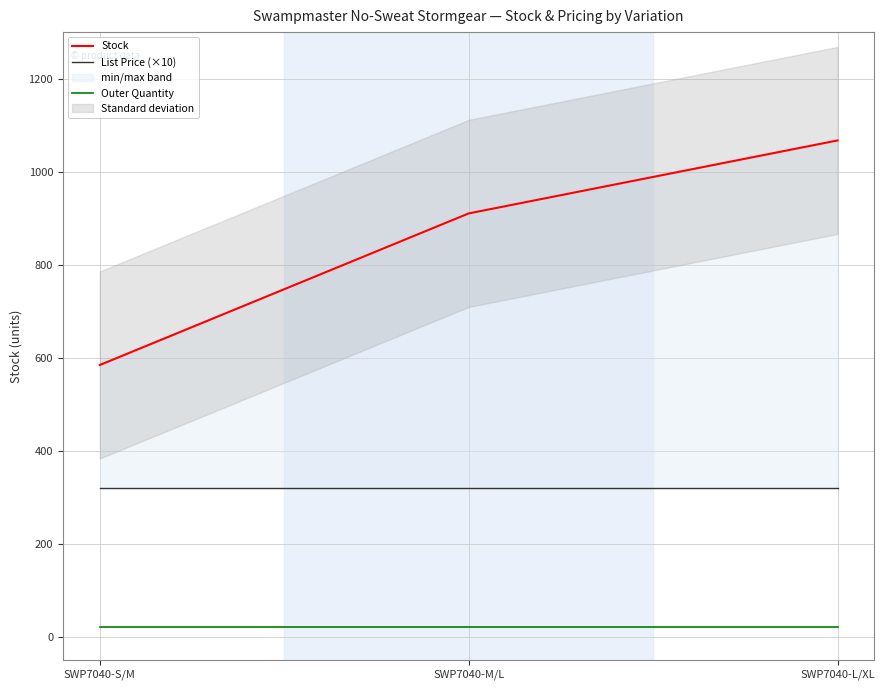

At SWP7040-M/L, list the series in order from smallest to largest.

Outer Quantity, List Price (×10), Stock